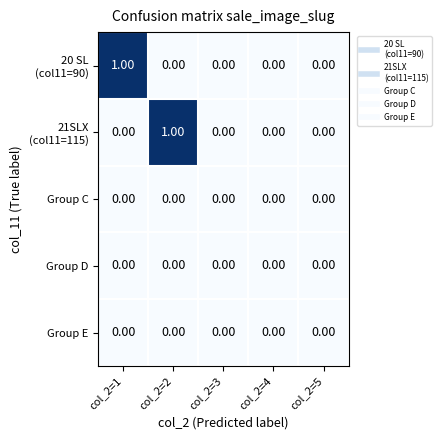

Count the number of categories in the chart.

5